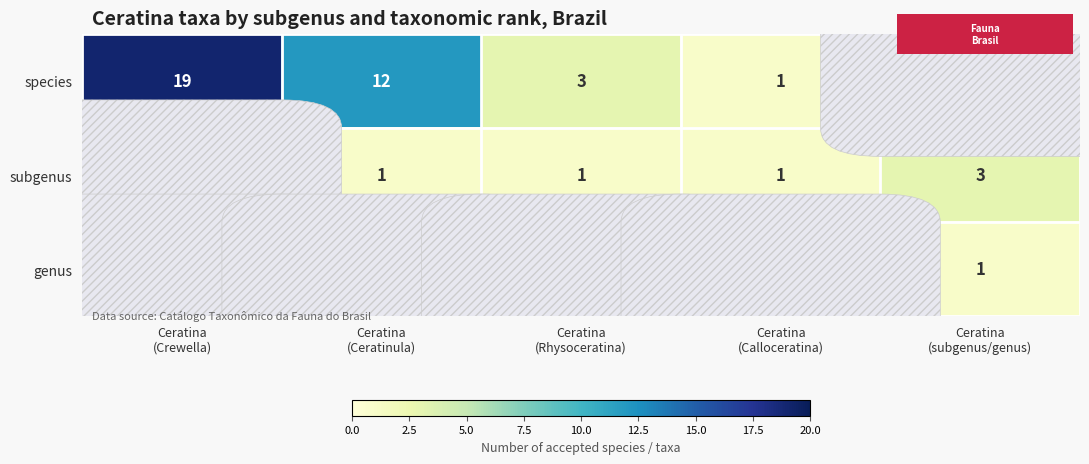

Which series has the widest spread of values?

species